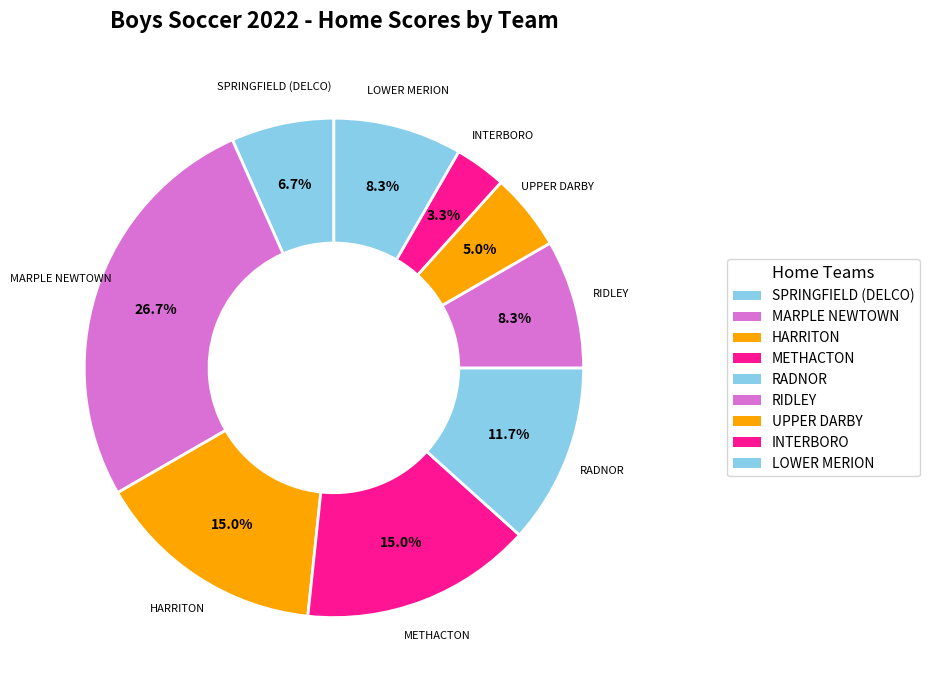

Count the number of slices in the pie.

9